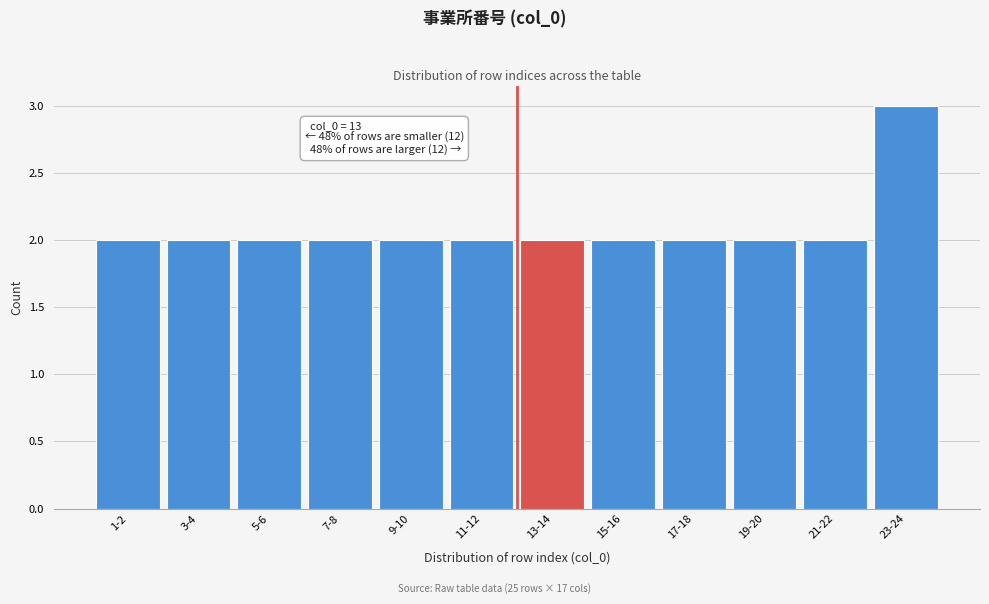

Reading left to right, extract all data points from this chart.

1-2=2	3-4=2	5-6=2	7-8=2	9-10=2	11-12=2	13-14=2	15-16=2	17-18=2	19-20=2	21-22=2	23-24=3